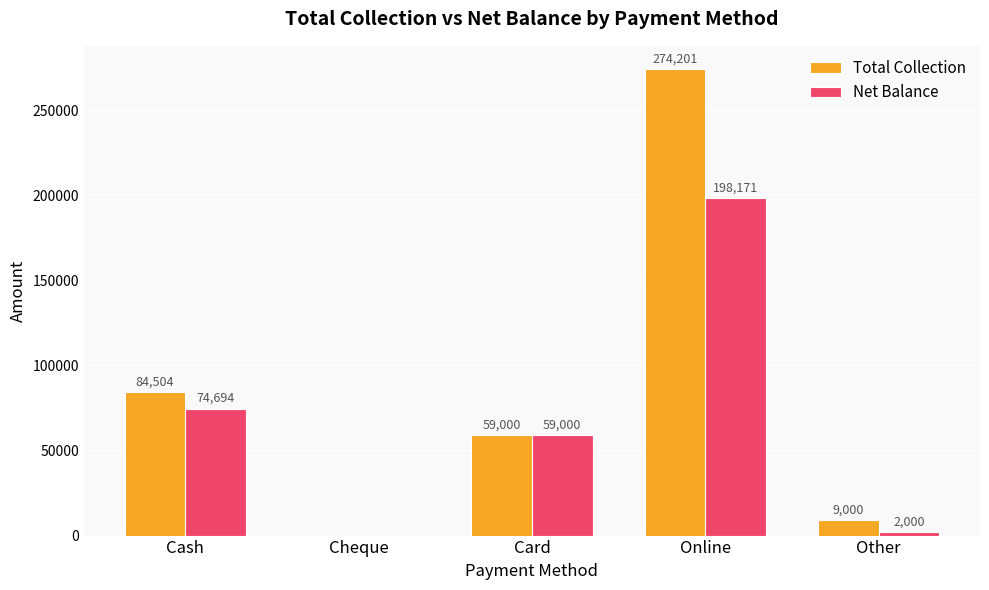

Reading left to right, list all the values displayed in this chart.

Total Collection: 84504	0	59000	274201	9000
Net Balance: 74694	0	59000	198171	2000